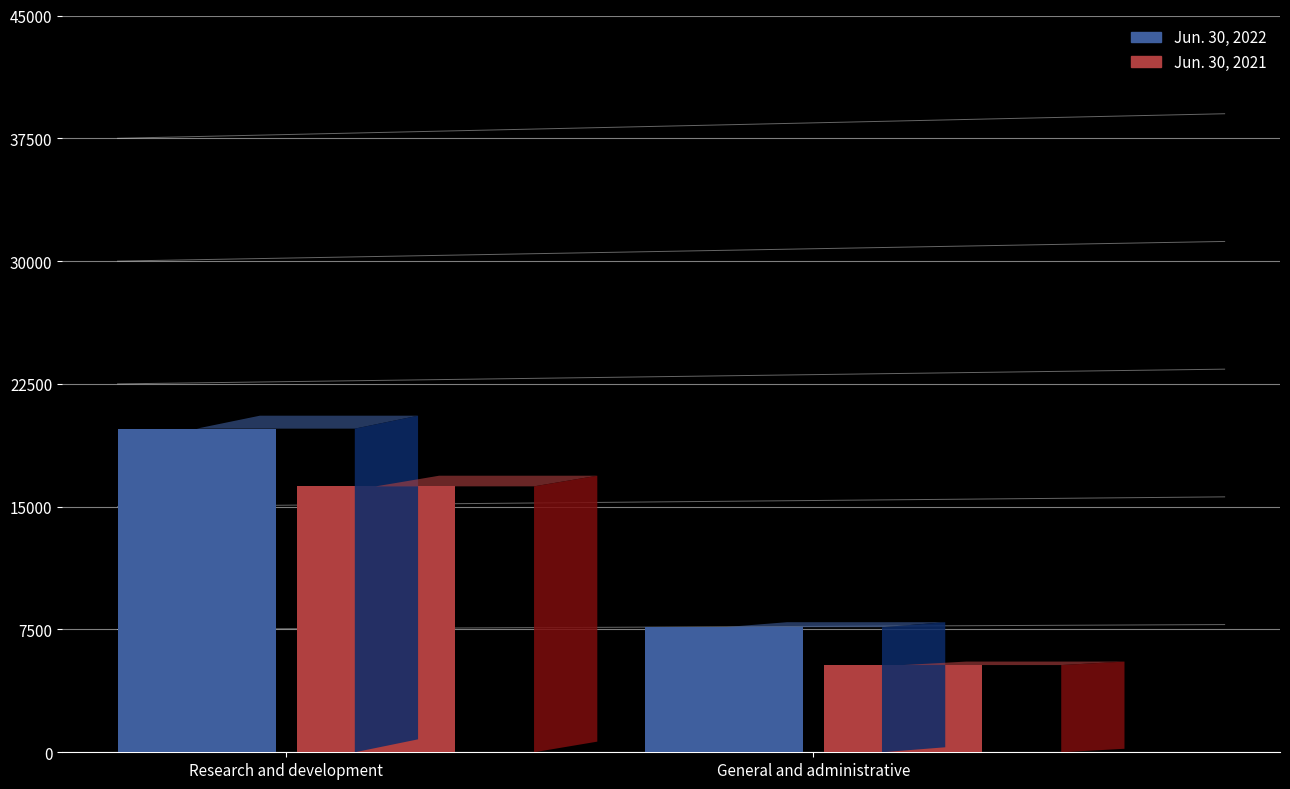

What is the sum of all Jun. 30, 2022 values?

27406